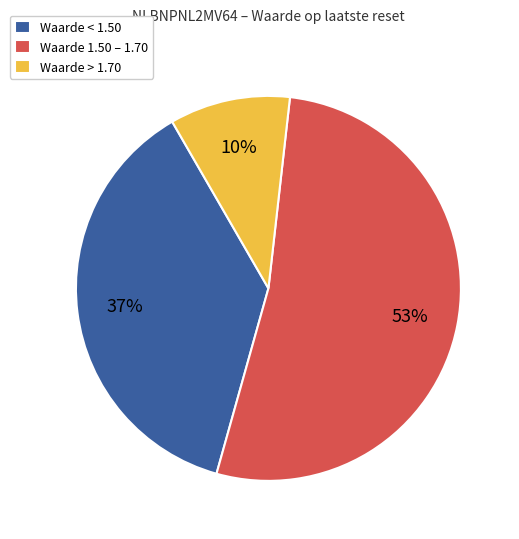

Is it true that Waarde < 1.50 is 37% of the pie?

True